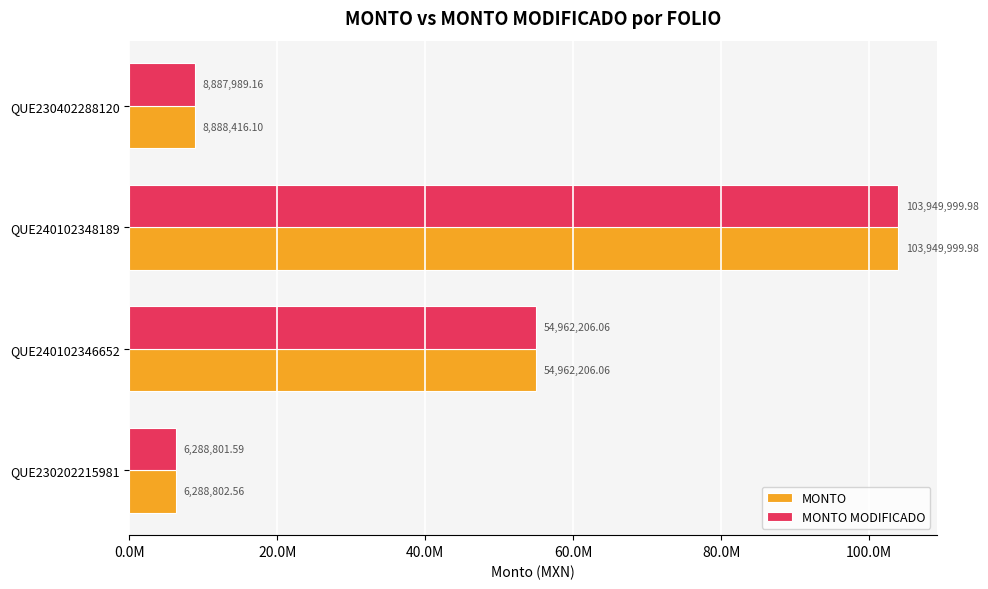

What is the greatest value displayed?

103950000.0